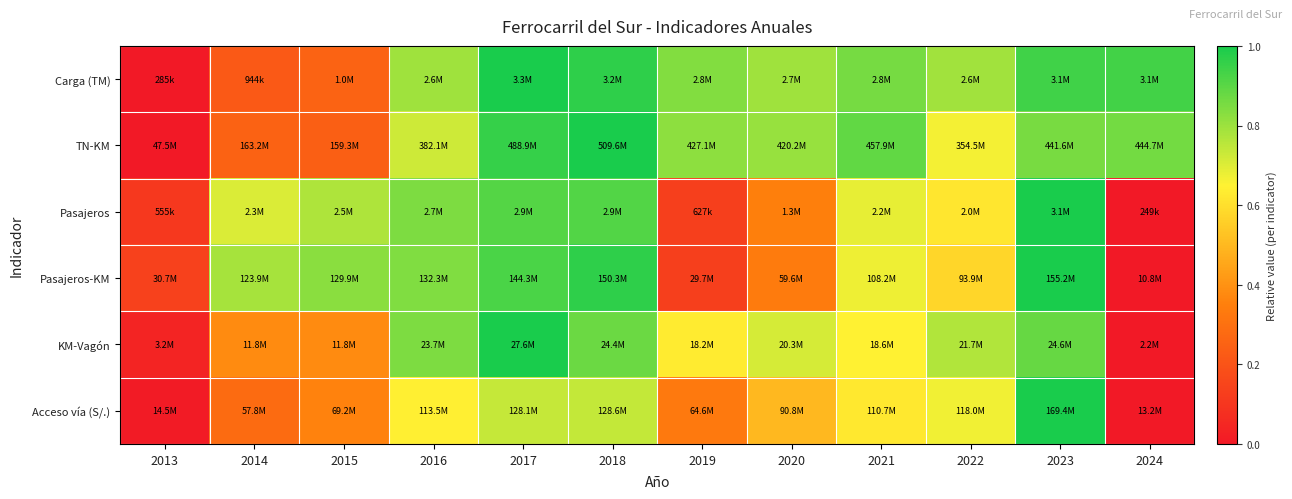

Reading left to right, transcribe all the data shown in this chart.

Carga (TM): 2013=0.0	2014=0.2	2015=0.3	2016=0.8	2017=1.0	2018=1.0	2019=0.8	2020=0.8	2021=0.9	2022=0.8	2023=0.9	2024=0.9
TN-KM: 2013=0.0	2014=0.3	2015=0.2	2016=0.7	2017=1.0	2018=1.0	2019=0.8	2020=0.8	2021=0.9	2022=0.7	2023=0.9	2024=0.9
Pasajeros: 2013=0.1	2014=0.7	2015=0.8	2016=0.8	2017=0.9	2018=0.9	2019=0.1	2020=0.4	2021=0.7	2022=0.6	2023=1.0	2024=0.0
Pasajeros-KM: 2013=0.1	2014=0.8	2015=0.8	2016=0.8	2017=0.9	2018=1.0	2019=0.1	2020=0.3	2021=0.7	2022=0.6	2023=1.0	2024=0.0
KM-Vagón: 2013=0.0	2014=0.4	2015=0.4	2016=0.8	2017=1.0	2018=0.9	2019=0.6	2020=0.7	2021=0.6	2022=0.8	2023=0.9	2024=0.0
Acceso vía (S/.): 2013=0.0	2014=0.3	2015=0.4	2016=0.6	2017=0.7	2018=0.7	2019=0.3	2020=0.5	2021=0.6	2022=0.7	2023=1.0	2024=0.0